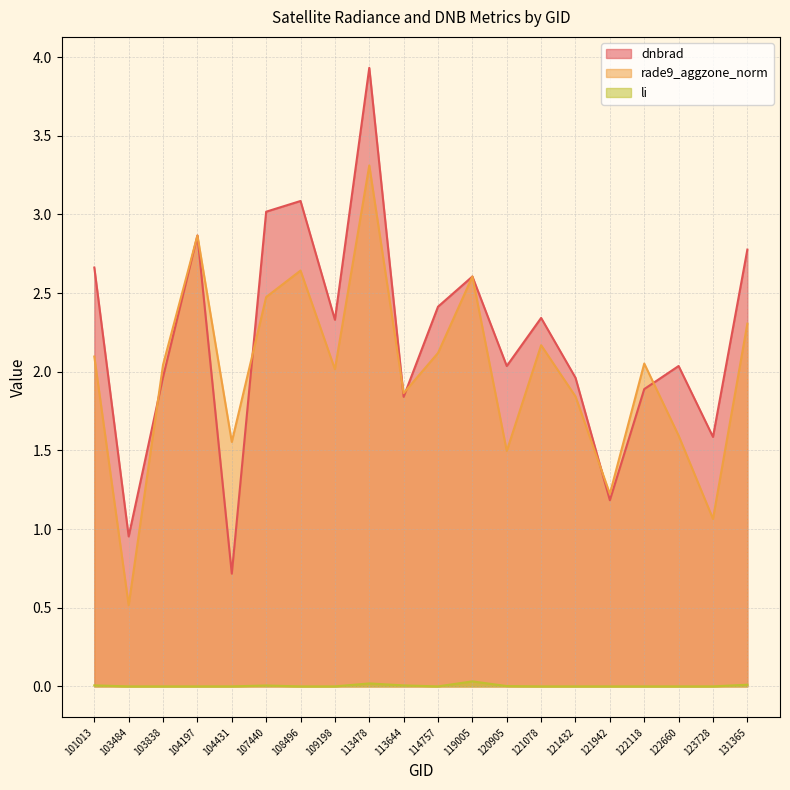

At which category does dnbrad reach its first local valley?

103484